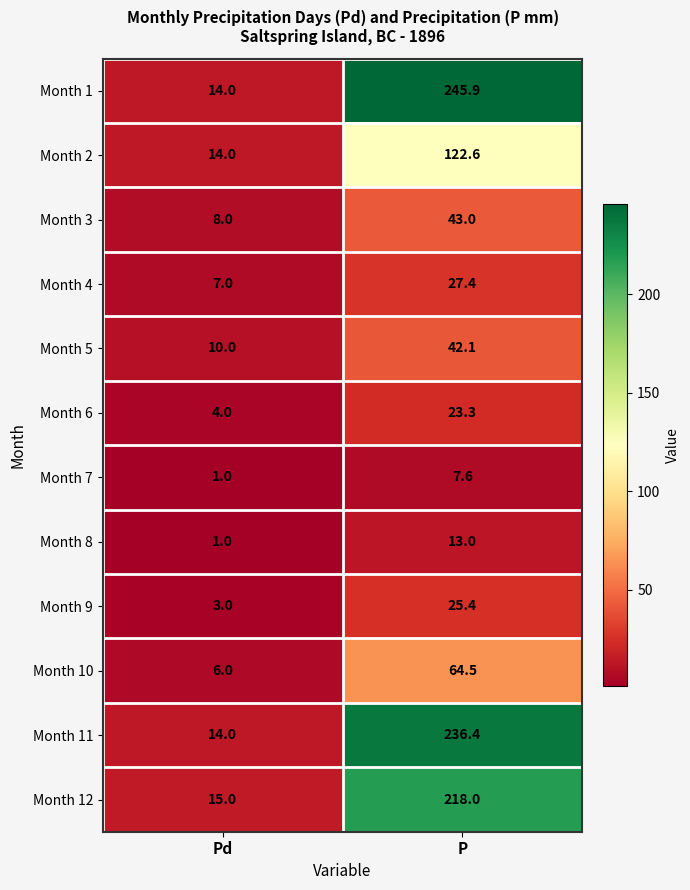

Which label corresponds to the largest value in the chart?

P